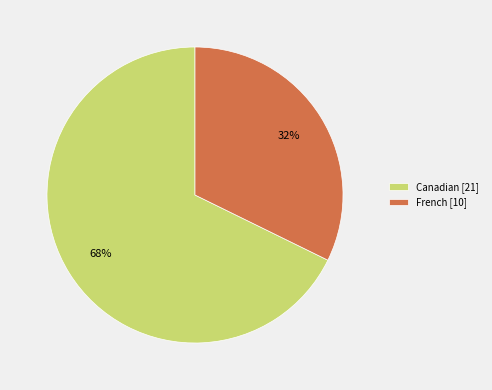

To the nearest percent, what is the combined percentage of French [10] and Canadian [21]?

100%